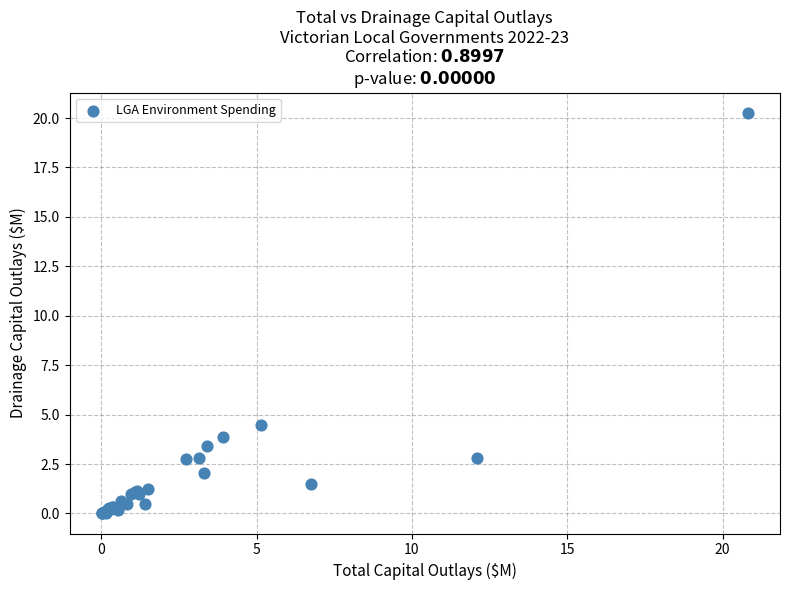

What Y value in the scatter plot is closest to 10?

4.5